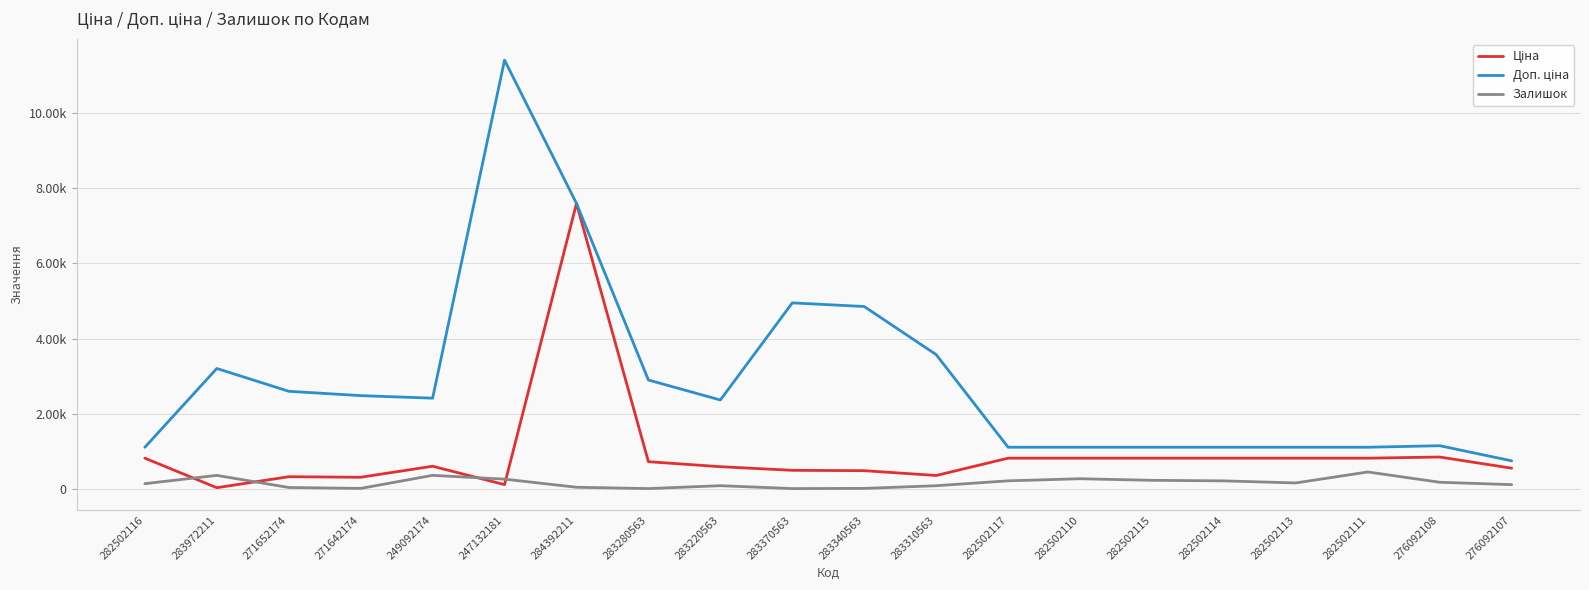

Does the chart have visible grid lines?

Yes